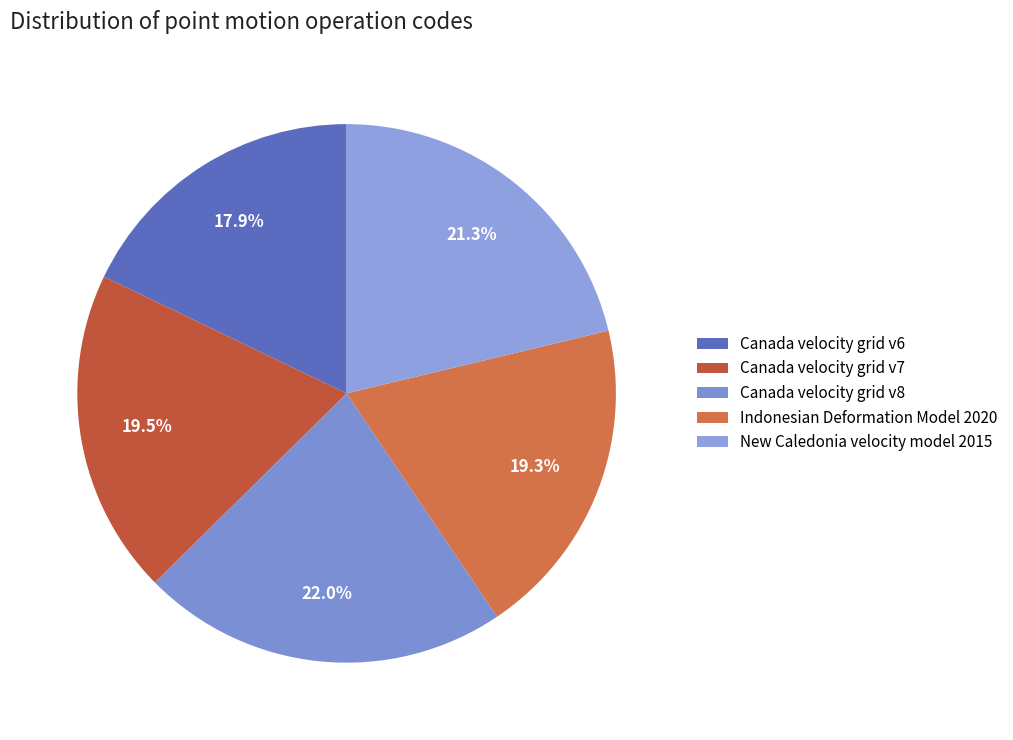

Is there a majority slice in this chart?

No